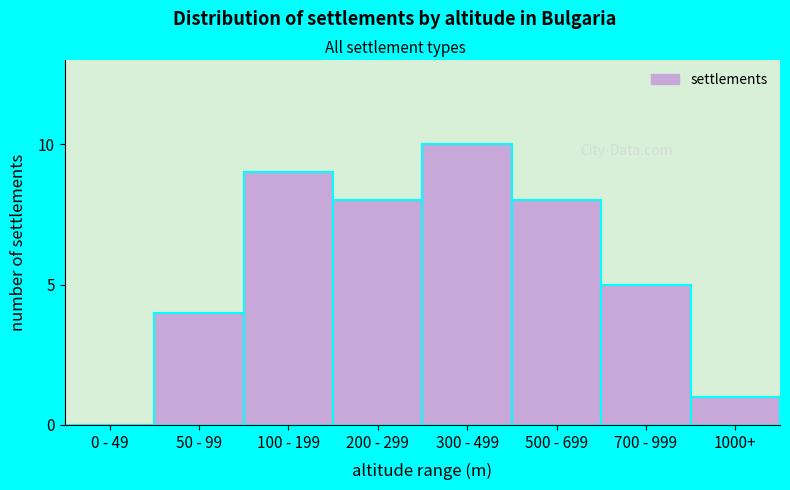

Reading left to right, extract all data points from this chart.

0 - 49=0	50 - 99=4	100 - 199=9	200 - 299=8	300 - 499=10	500 - 699=8	700 - 999=5	1000+=1